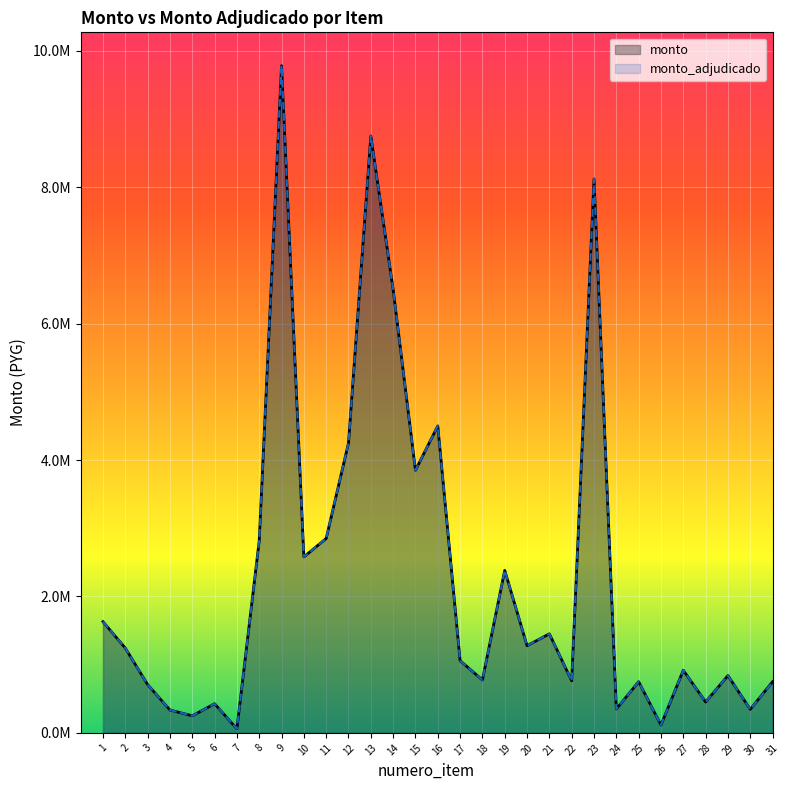

Rank the categories by monto_adjudicado value from lowest to highest.

7, 26, 5, 4, 30, 24, 6, 28, 3, 31, 25, 22, 18, 29, 27, 17, 2, 20, 21, 1, 19, 10, 8, 11, 15, 12, 16, 14, 23, 13, 9